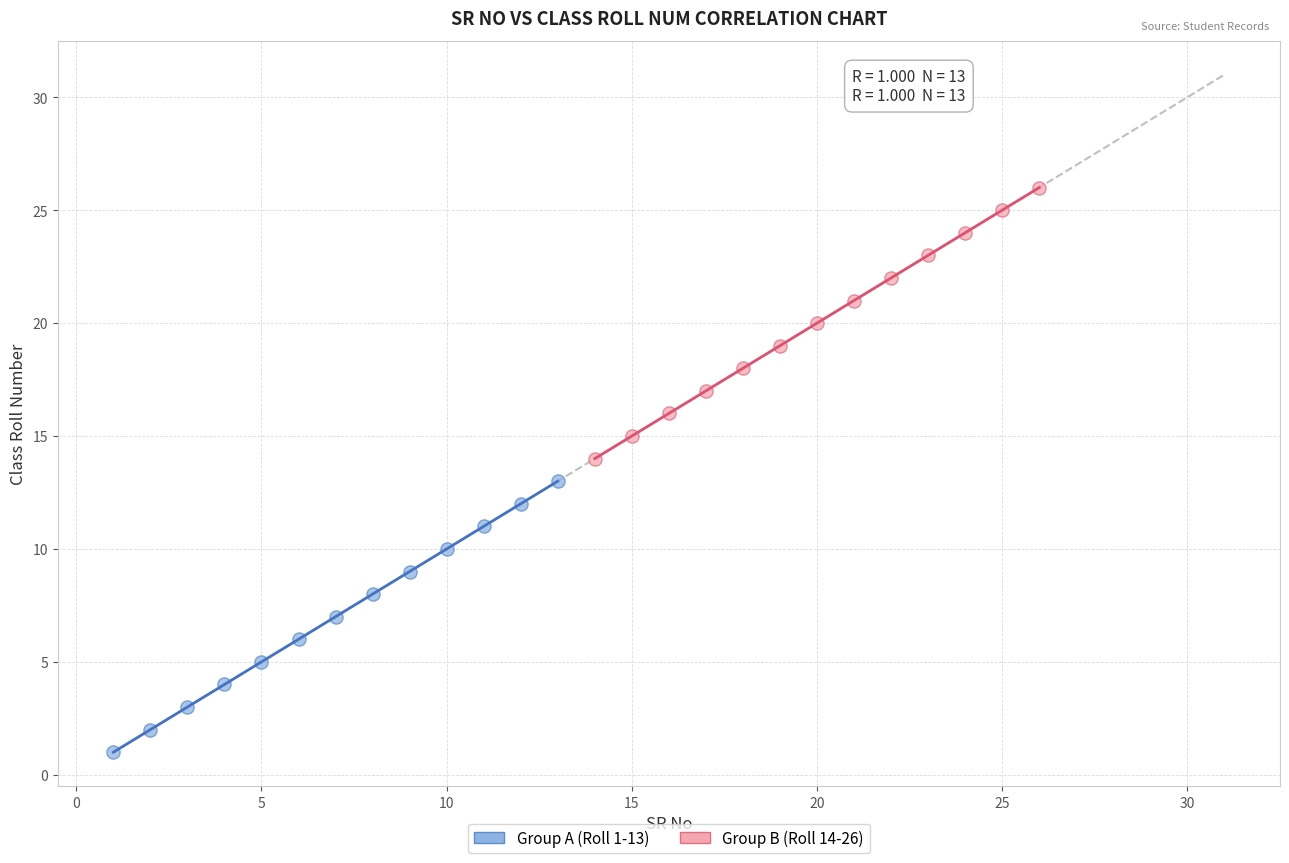

Which series reaches the minimum Y coordinate?

Group A (Roll 1-13)